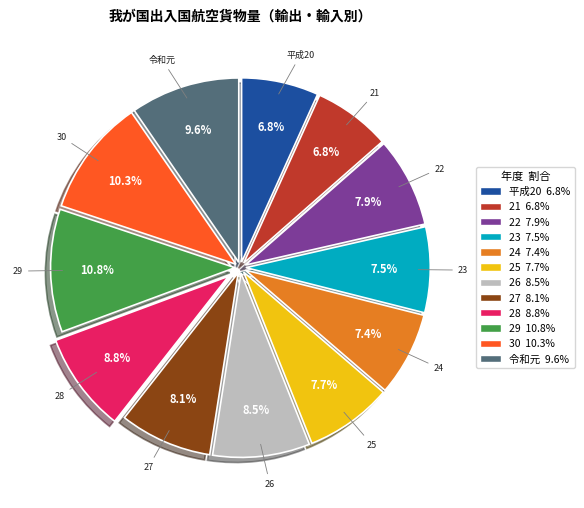

How many segments does this pie chart have?

12